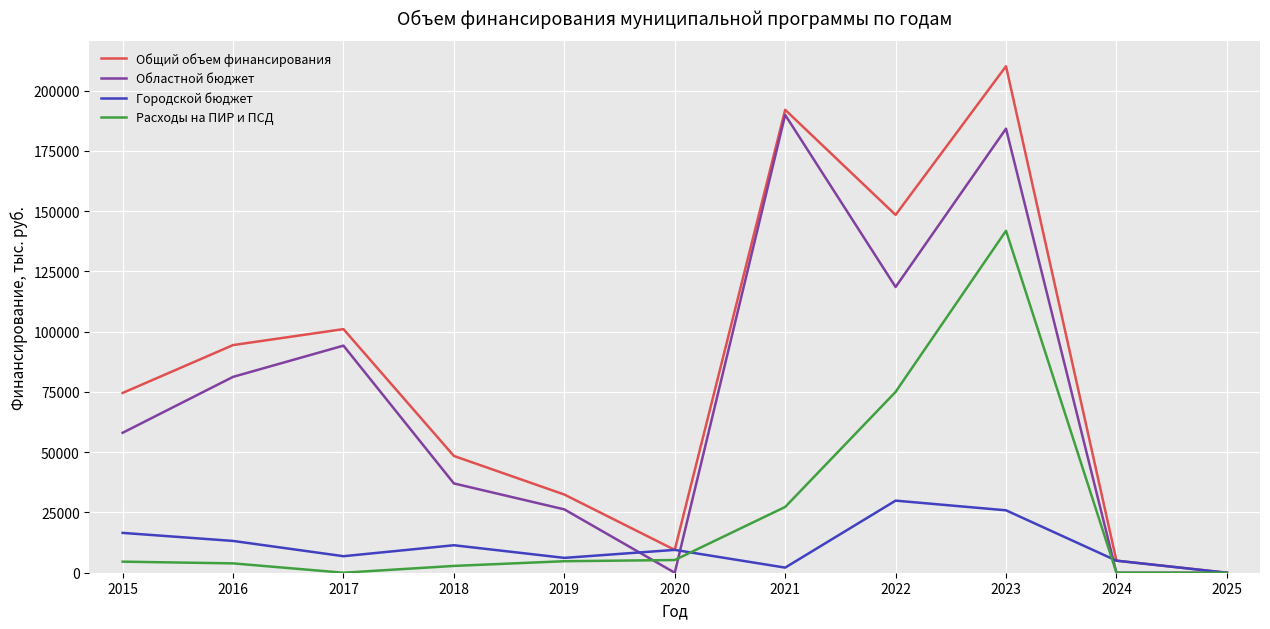

At which label does Городской бюджет first exceed 9470?

2015